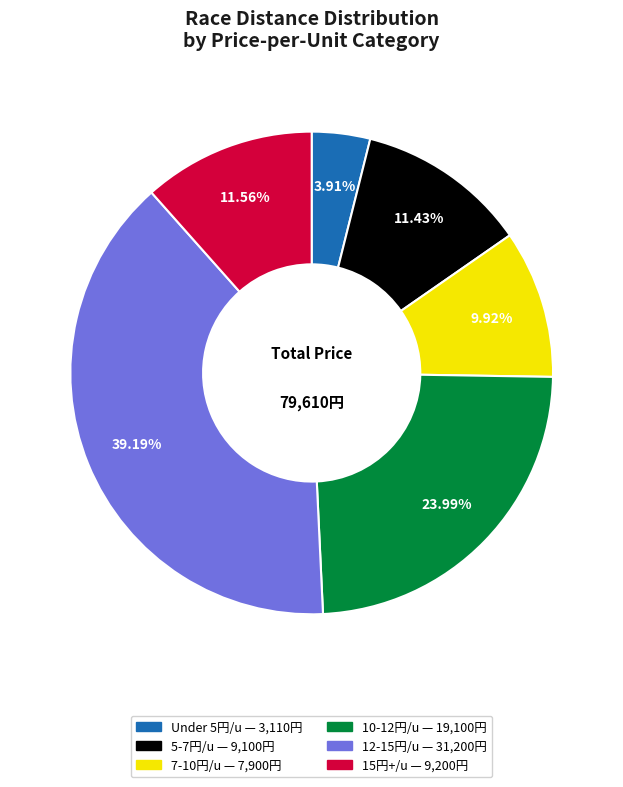

Does any single category account for the majority?

No